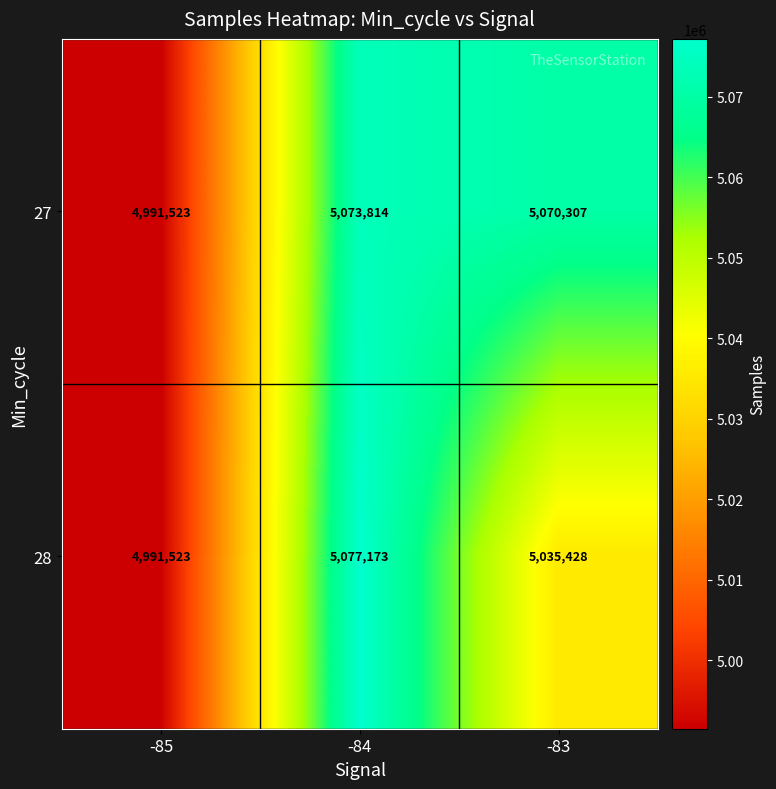

What is the maximum value shown in the chart?

5077173